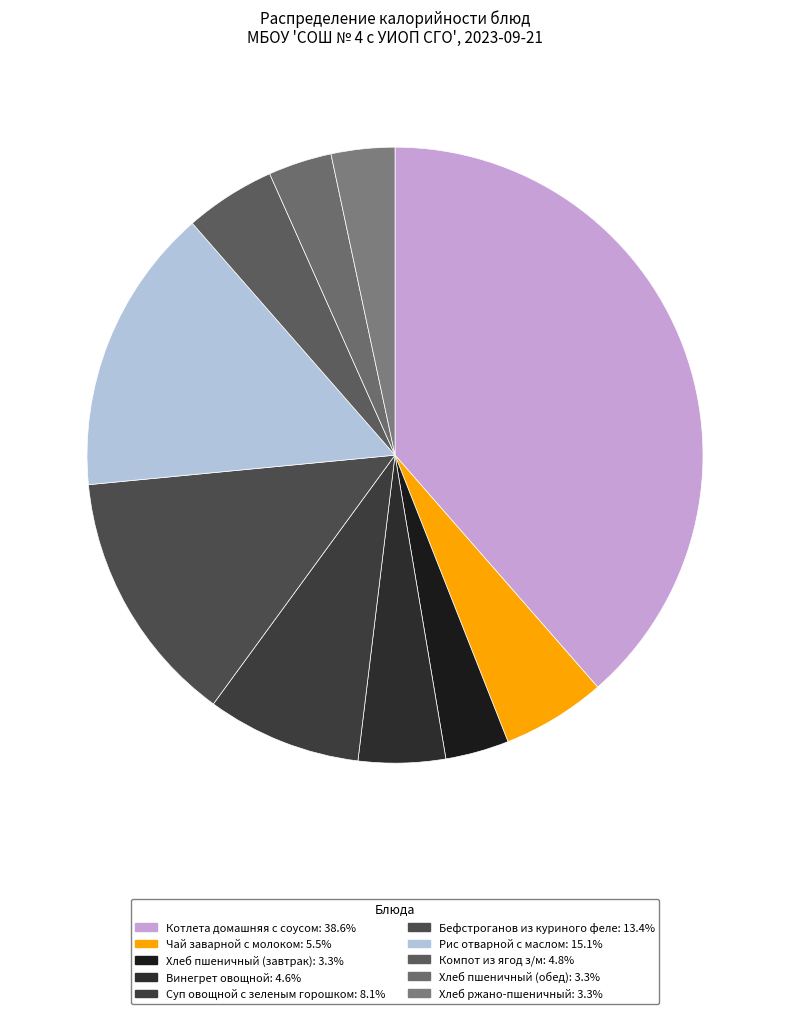

Count the number of slices in the pie.

10